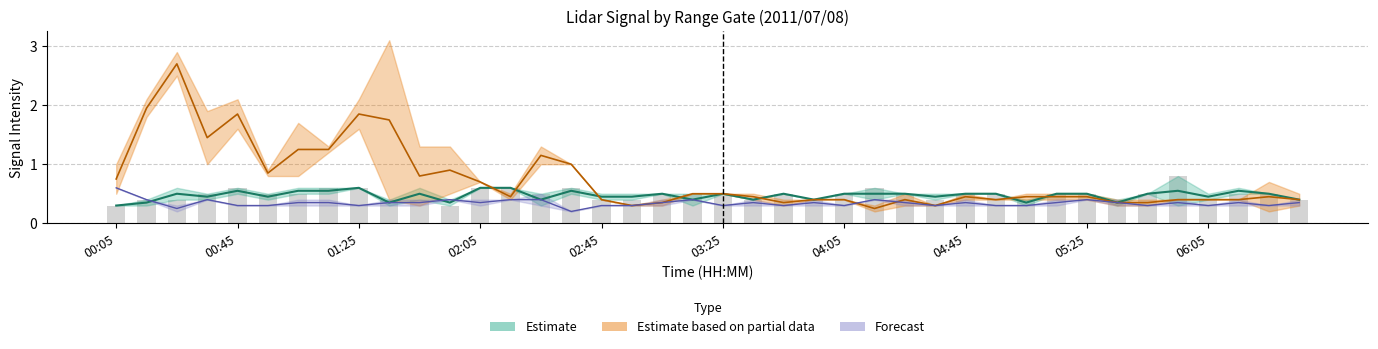

Reading left to right, list all the values displayed in this chart.

2.000: 0.3	0.4	0.4	0.5	0.6	0.5	0.5	0.6	0.6	0.4	0.4	0.3	0.6	0.6	0.5	0.6	0.4	0.4	0.5	0.5	0.5	0.4	0.5	0.4	0.5	0.6	0.5	0.4	0.5	0.5	0.4	0.5	0.5	0.4	0.5	0.8	0.4	0.5	0.5	0.4
2.148: 0.3	0.3	0.6	0.4	0.5	0.4	0.6	0.5	0.6	0.3	0.6	0.4	0.6	0.6	0.3	0.5	0.5	0.5	0.5	0.3	0.5	0.4	0.5	0.4	0.5	0.4	0.5	0.5	0.5	0.5	0.3	0.5	0.5	0.3	0.5	0.3	0.5	0.6	0.5	0.4
5.250: 0.5	2.1	2.5	1.9	2.1	0.9	1.7	1.3	2.1	0.4	0.3	0.5	0.7	0.5	1.0	1.0	0.4	0.3	0.4	0.5	0.5	0.4	0.3	0.4	0.4	0.3	0.5	0.3	0.5	0.4	0.4	0.4	0.4	0.3	0.4	0.4	0.4	0.4	0.2	0.5
5.102: 1.0	1.8	2.9	1.0	1.6	0.8	0.8	1.2	1.6	3.1	1.3	1.3	0.7	0.4	1.3	1.0	0.4	0.3	0.3	0.5	0.5	0.5	0.4	0.4	0.4	0.2	0.3	0.3	0.4	0.4	0.5	0.5	0.5	0.4	0.3	0.4	0.4	0.4	0.7	0.3
10.863: 0.6	0.4	0.3	0.4	0.3	0.3	0.4	0.3	0.3	0.3	0.3	0.4	0.4	0.4	0.5	0.2	0.3	0.3	0.4	0.4	0.3	0.3	0.3	0.3	0.3	0.4	0.4	0.3	0.3	0.3	0.3	0.3	0.4	0.4	0.3	0.3	0.3	0.3	0.3	0.3
11.011: 0.6	0.4	0.2	0.4	0.3	0.3	0.3	0.4	0.3	0.4	0.4	0.4	0.3	0.4	0.3	0.2	0.3	0.3	0.3	0.4	0.3	0.4	0.3	0.4	0.3	0.4	0.3	0.3	0.4	0.3	0.3	0.4	0.4	0.3	0.3	0.4	0.3	0.4	0.3	0.4